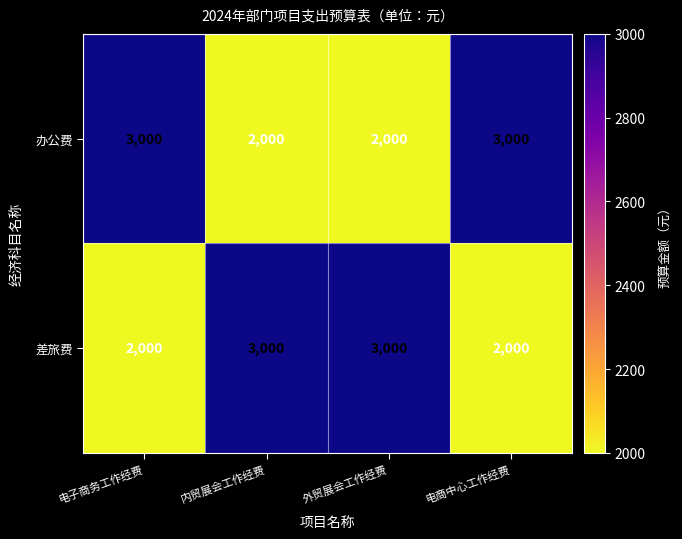

Reading left to right, transcribe all the data shown in this chart.

办公费: 电子商务工作经费=3000	内贸展会工作经费=2000	外贸展会工作经费=2000	电商中心工作经费=3000
差旅费: 电子商务工作经费=2000	内贸展会工作经费=3000	外贸展会工作经费=3000	电商中心工作经费=2000